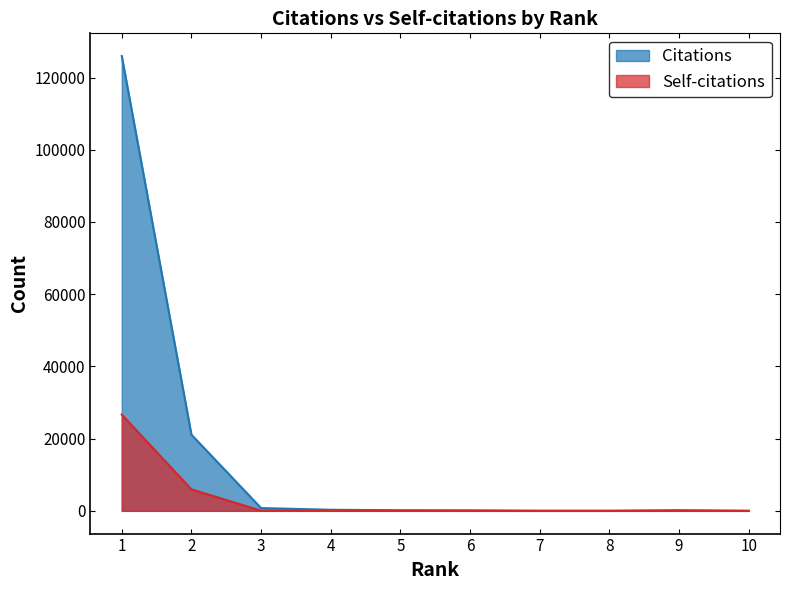

At which label does Citations reach its minimum?

10